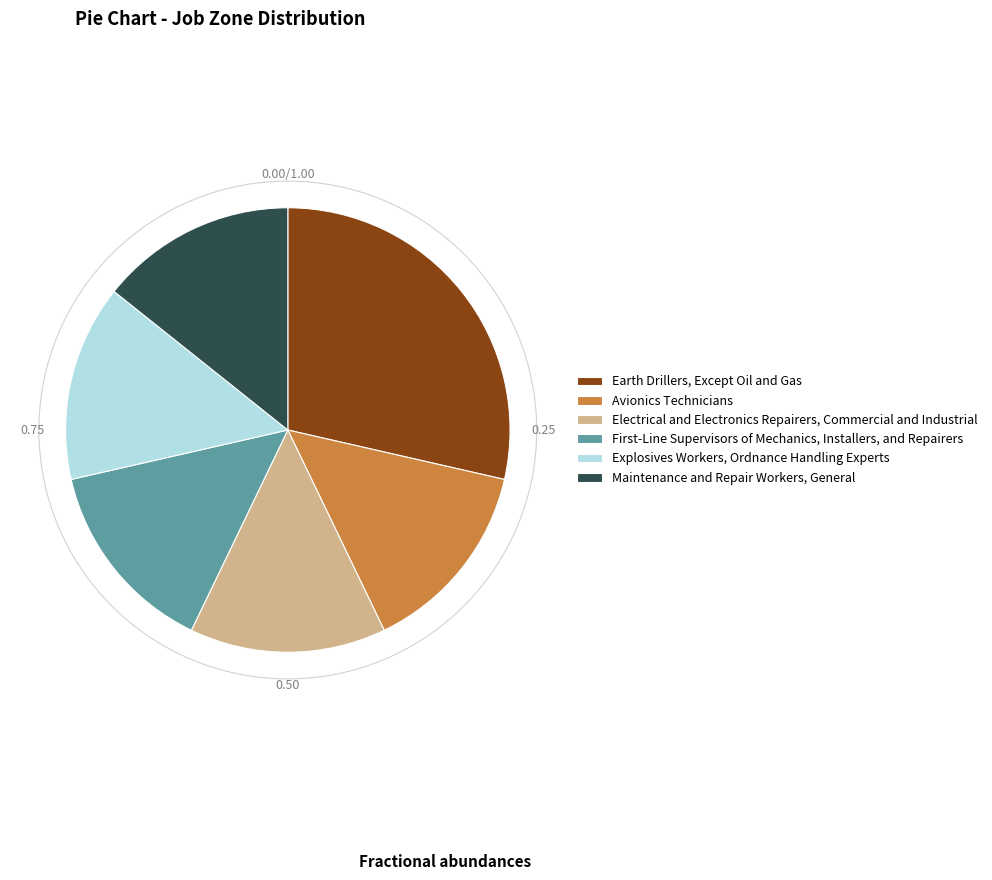

Count the number of slices in the pie.

6